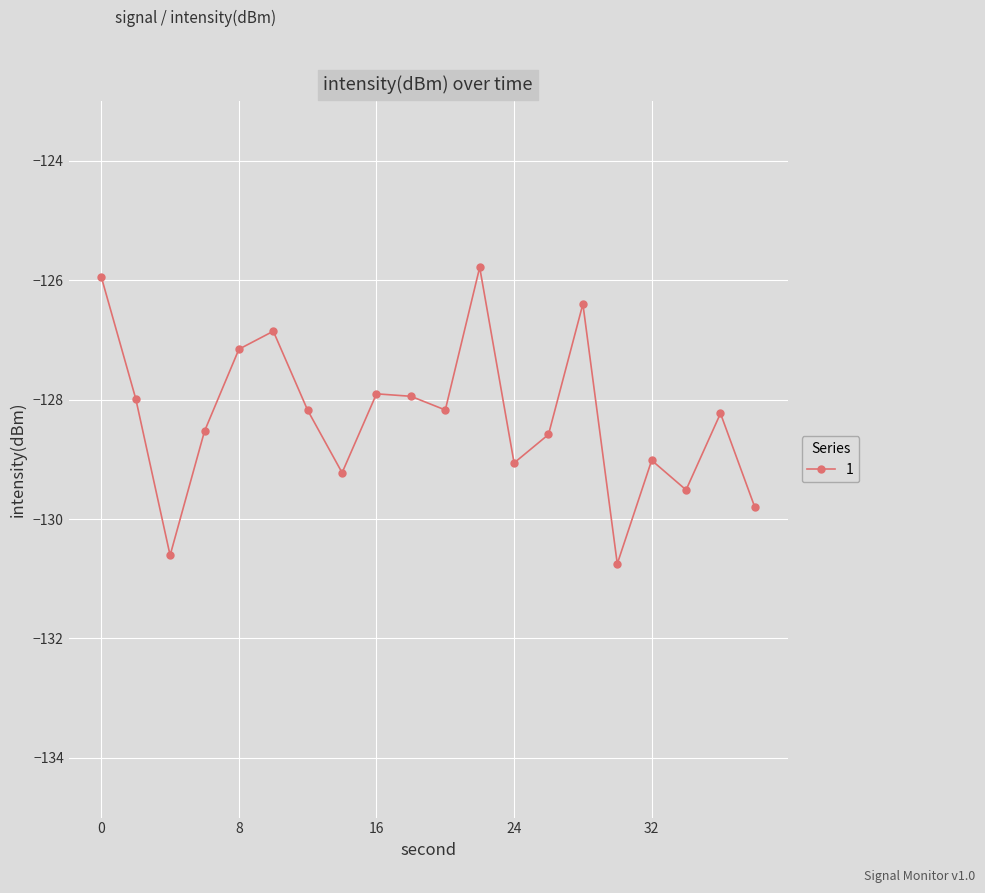

How many points are lower than both their immediate neighbors (excluding endpoints)?

6